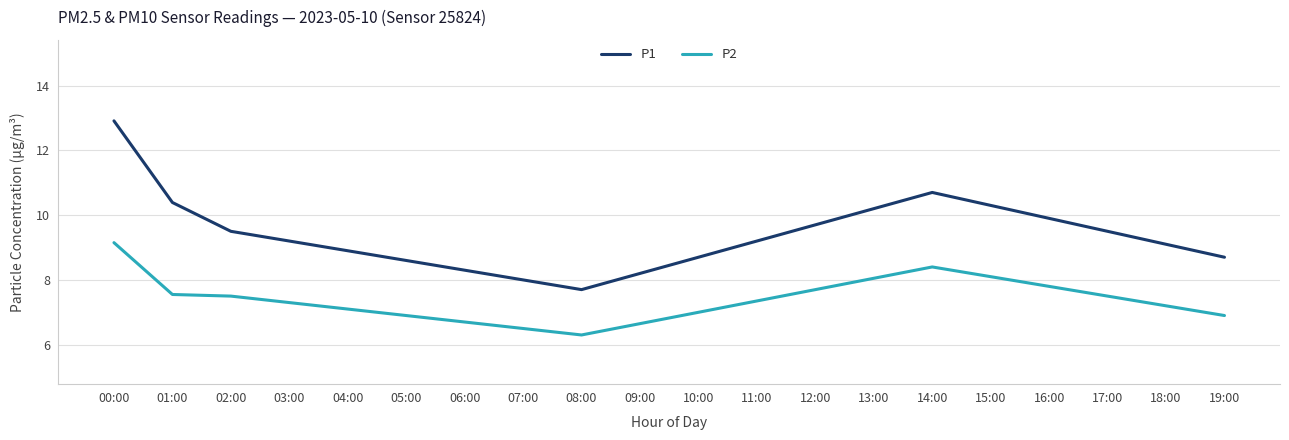

Rank the series by their average value, from lowest to highest.

P2, P1